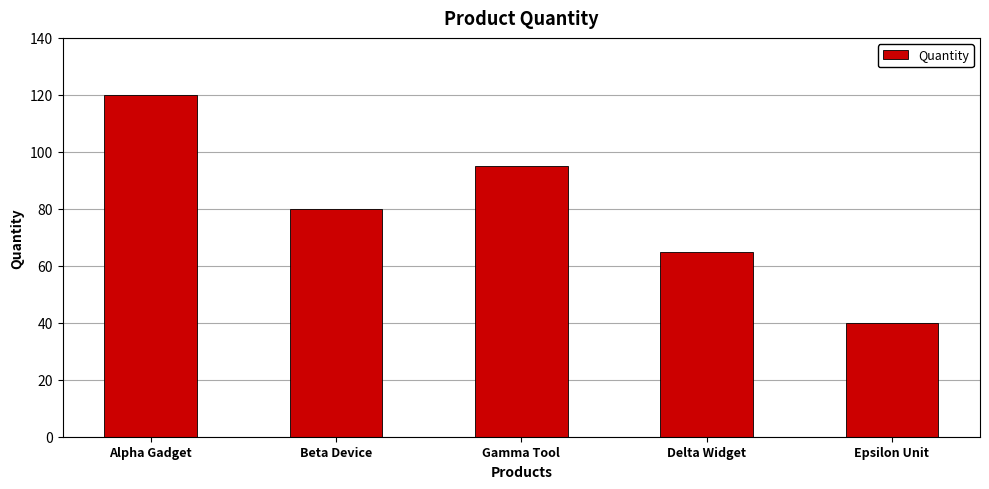

Rank the categories by value from lowest to highest.

Epsilon Unit, Delta Widget, Beta Device, Gamma Tool, Alpha Gadget